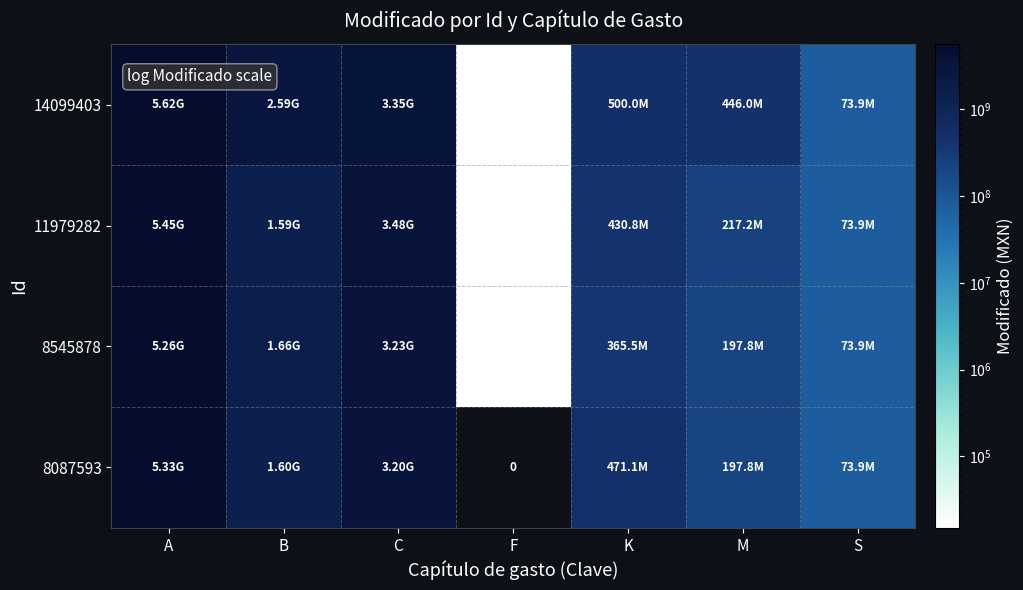

How many categories are shown in the chart?

7